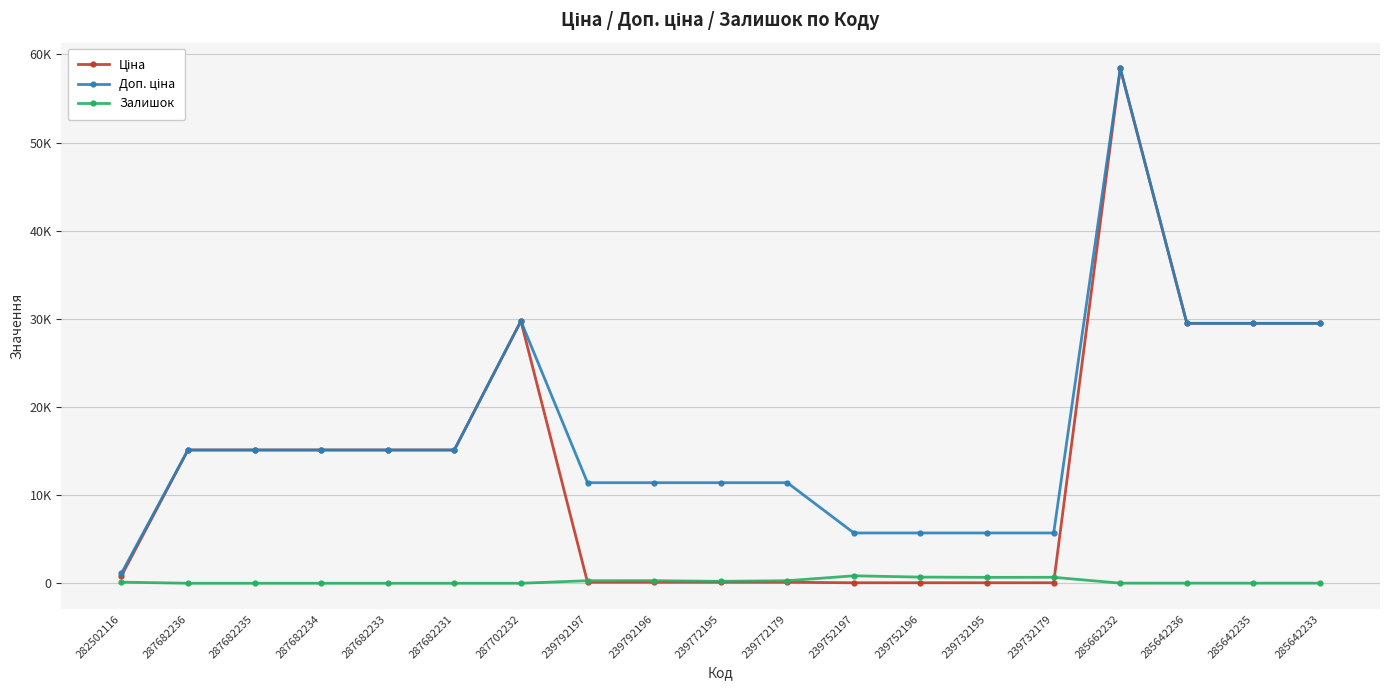

What is the average value of the Ціна series?

13355.3